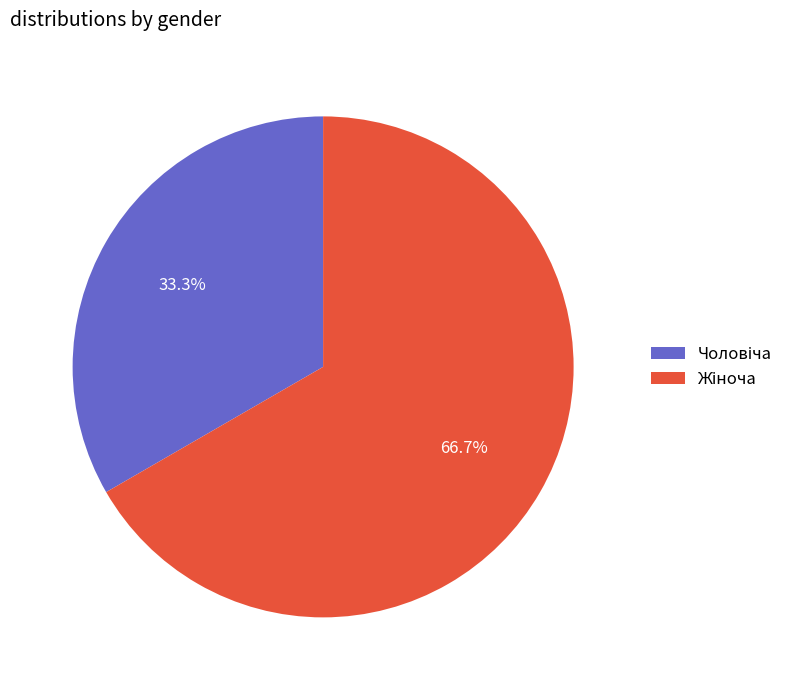

Does any single category account for the majority?

Yes